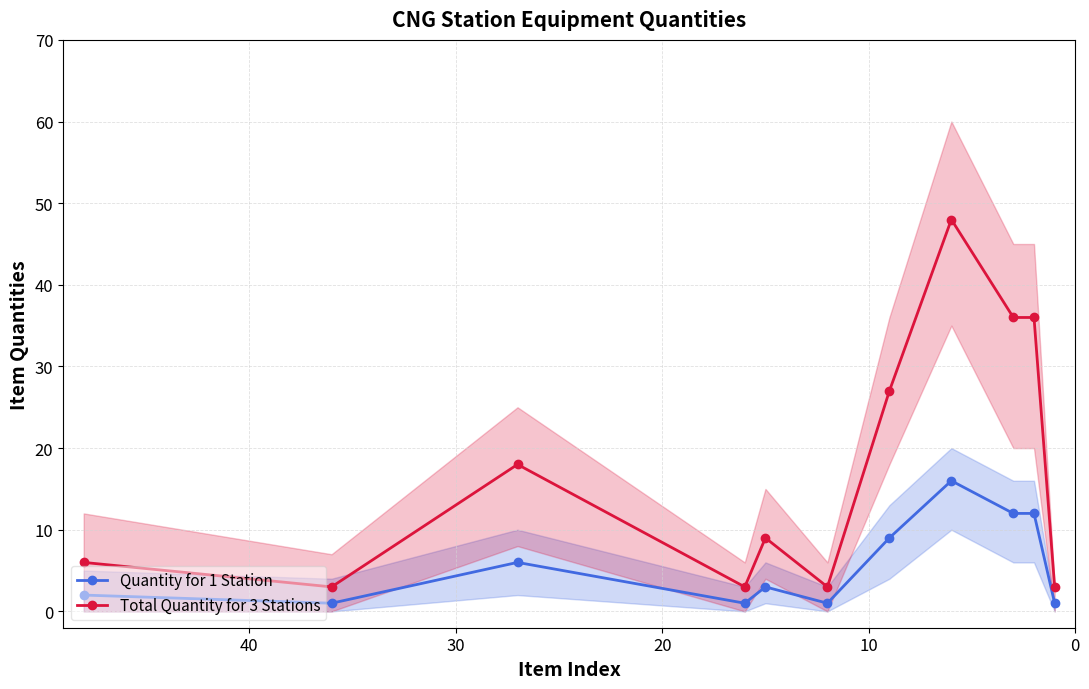

At how many categories does at least one series exceed 45?

1